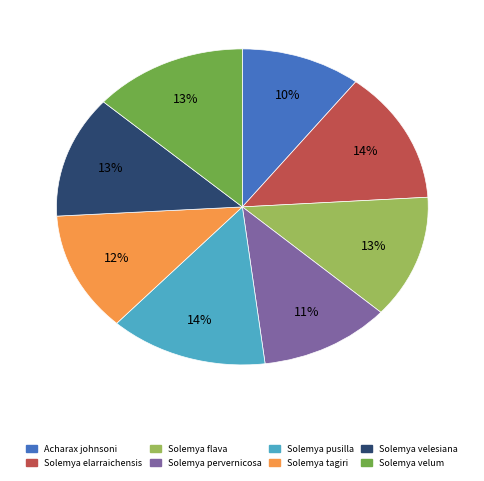

Which has a higher value, Acharax johnsoni or Solemya tagiri?

Solemya tagiri